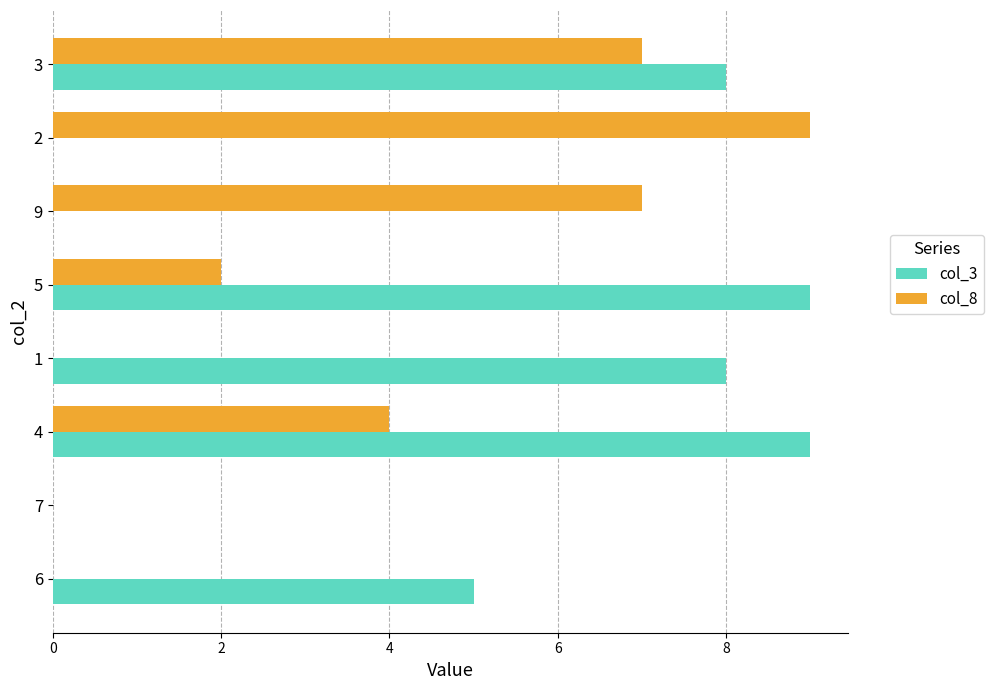

Which series has the largest total across all categories?

col_3